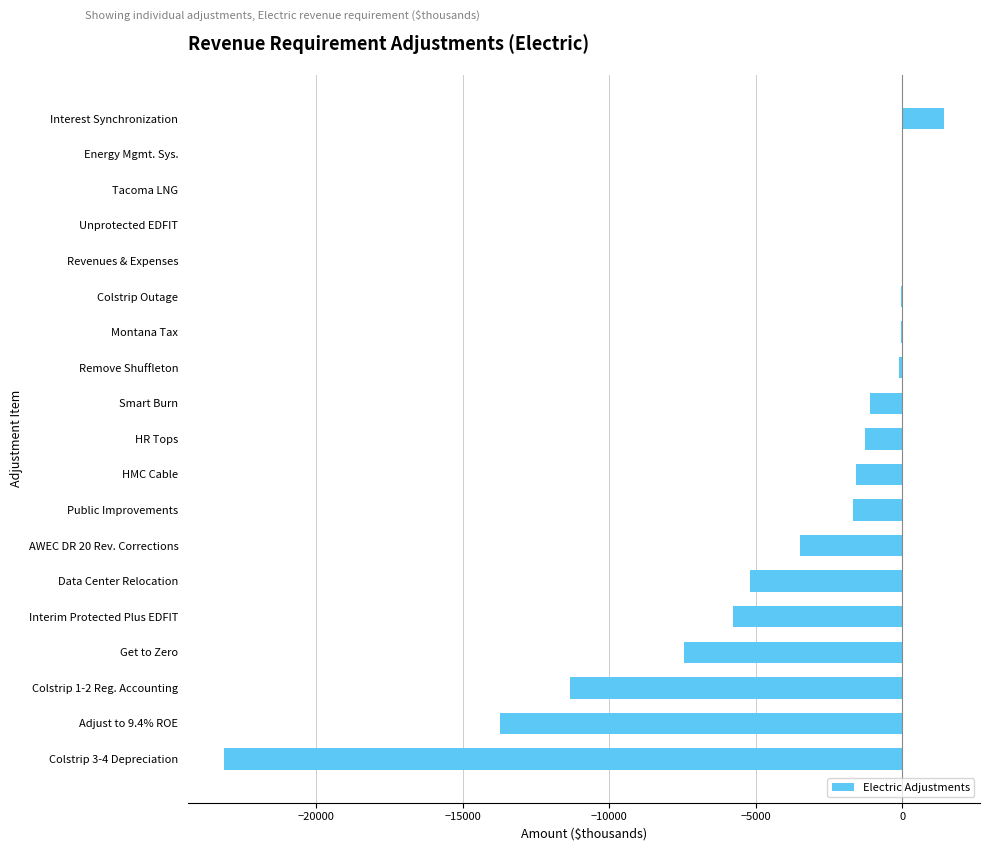

At which category does the chart reach its peak across all series?

Interest Synchronization